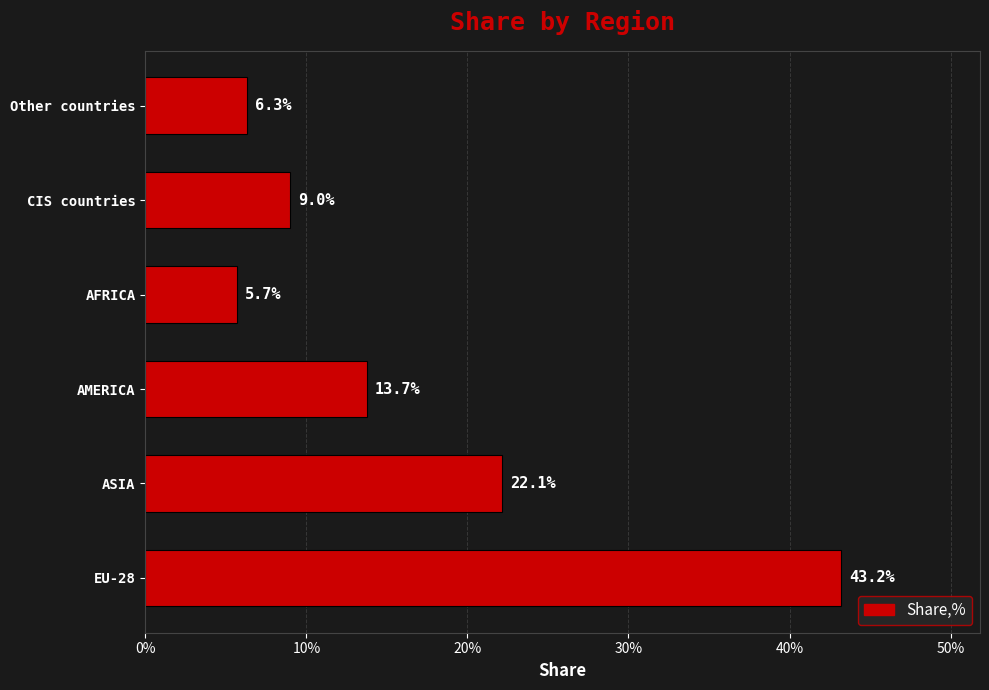

Does the chart contain any negative values?

No